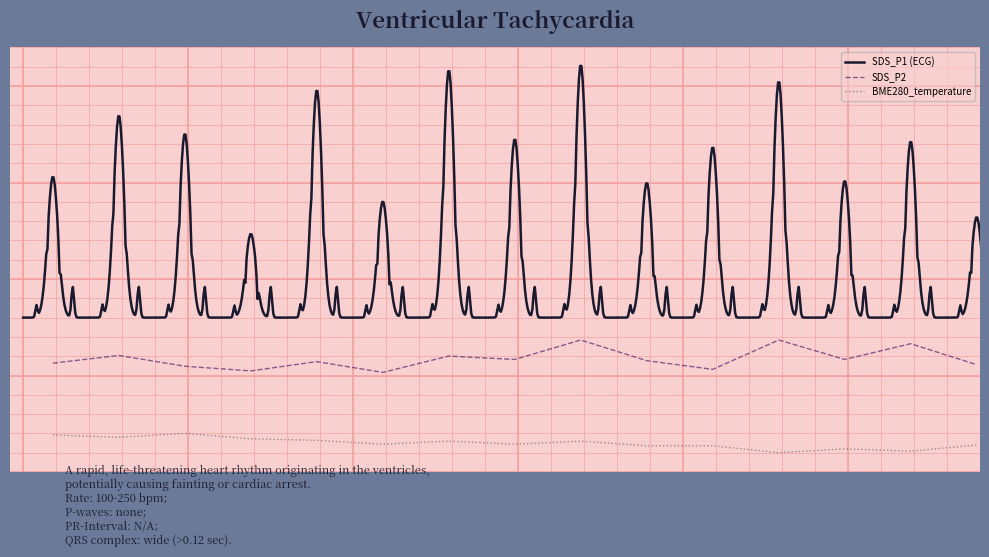

The value of BME280_temperature at 00:15 is -1.1. True or false?

True